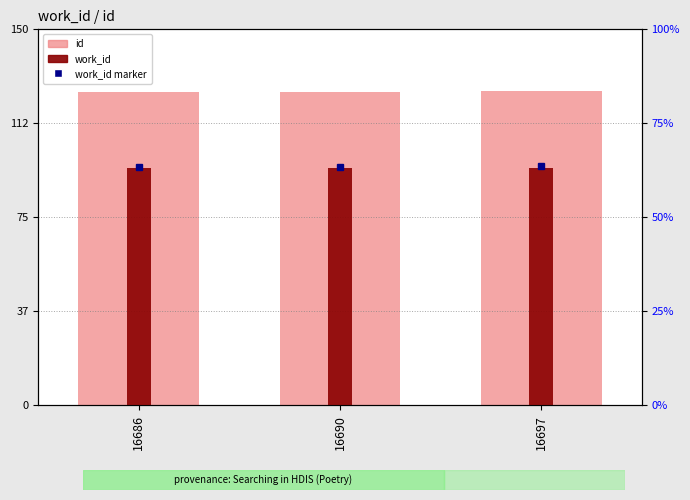

Which series has the largest range (max minus min)?

id